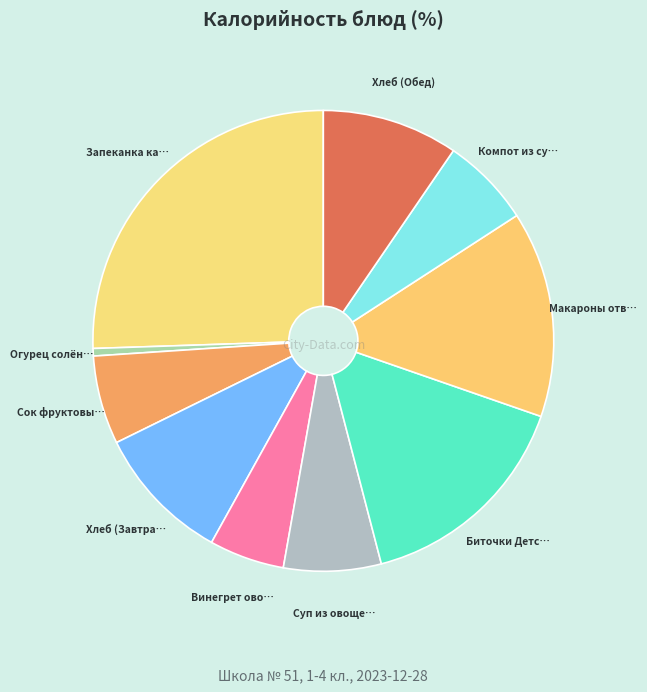

How many slices are in this pie chart?

10